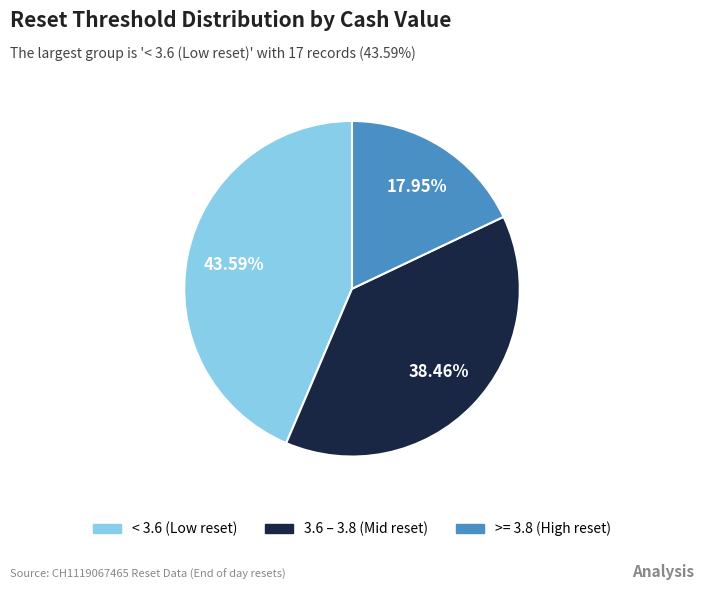

Is there any slice that represents more than half of the pie?

No